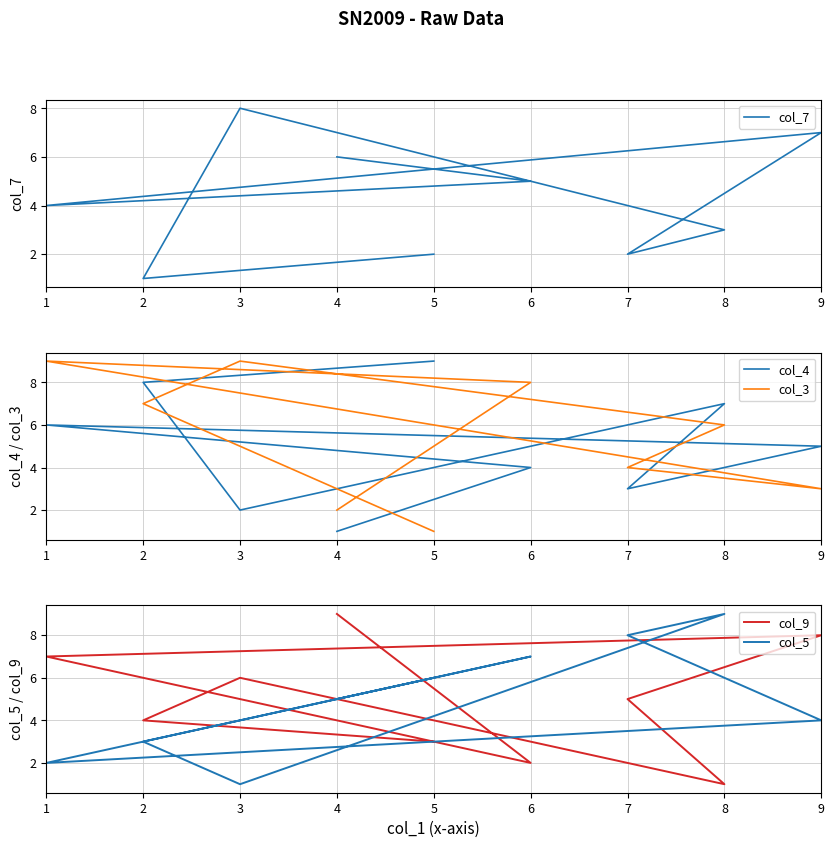

At how many categories does at least one series exceed 2?

9